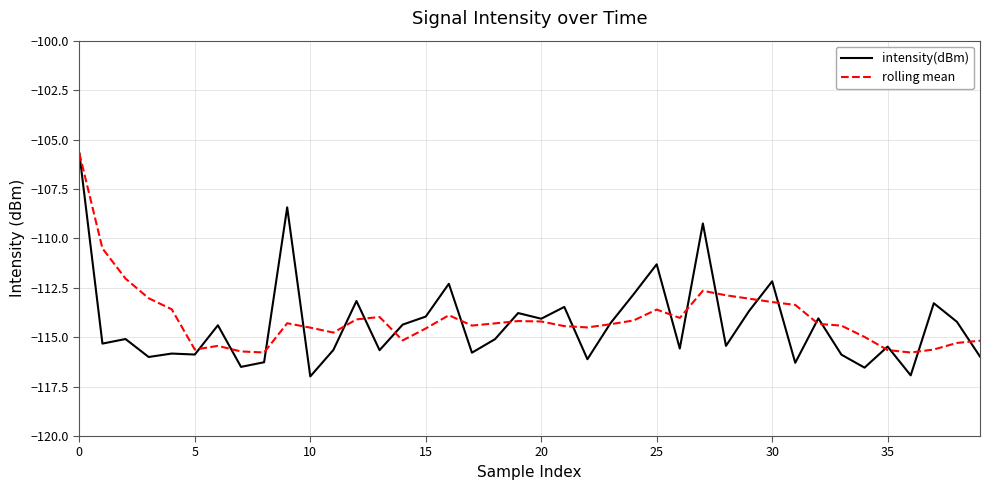

What is the lowest value of the intensity(dBm) series?

-117.0